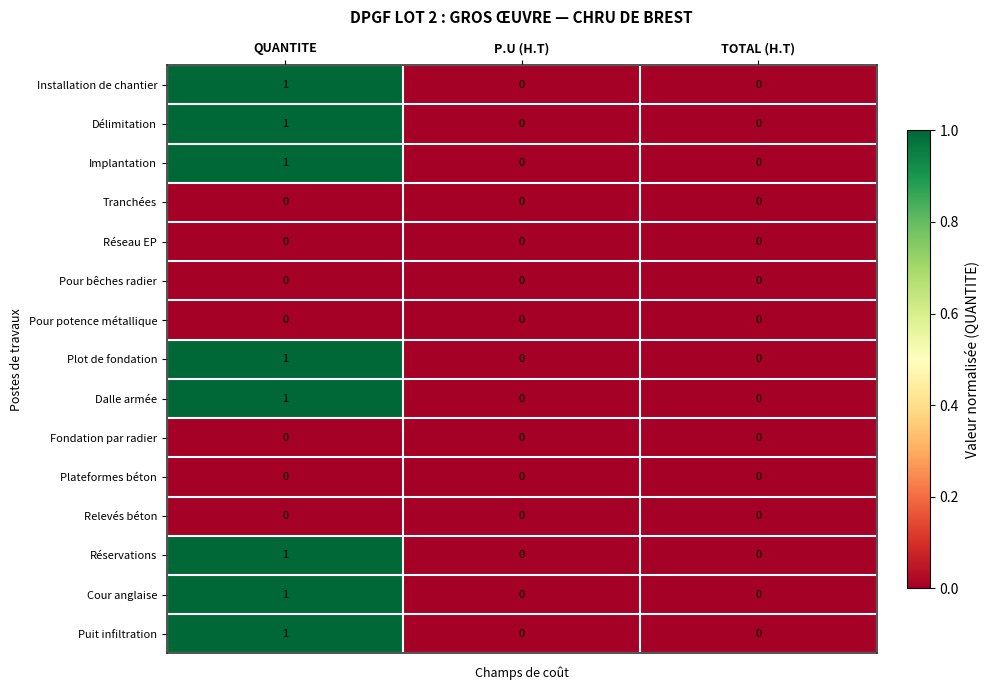

The value of Pour bêches radier at TOTAL (H.T) is 0. True or false?

True